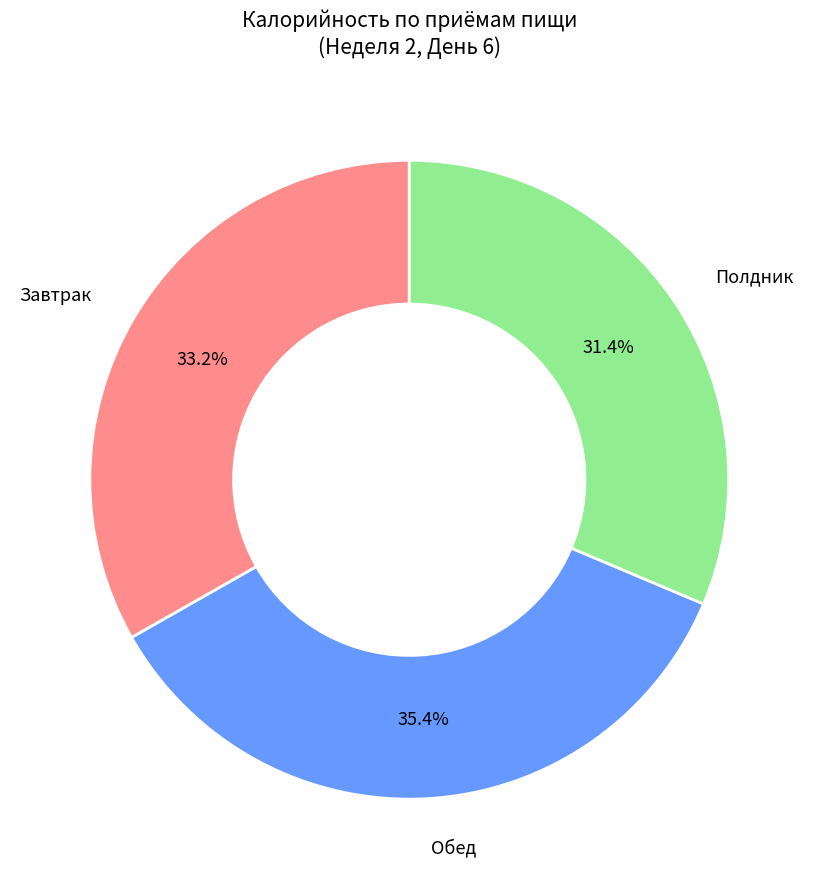

Does any single category account for the majority?

No